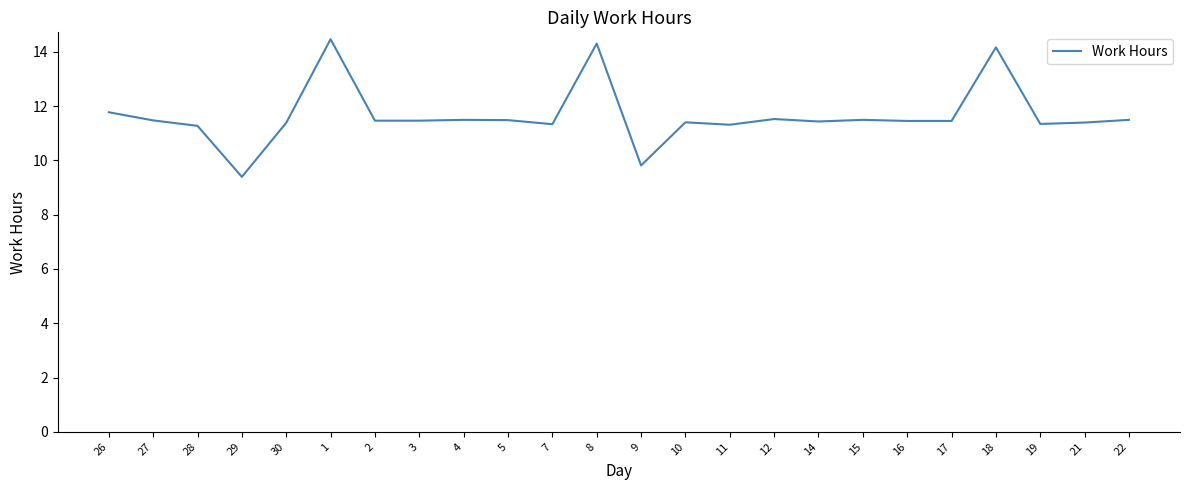

How many lines are shown in the chart?

1